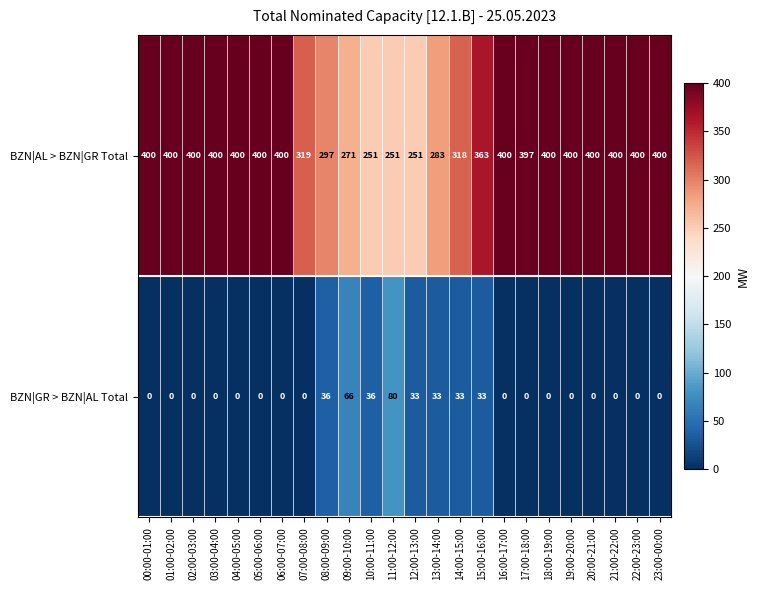

Which series changed the most between 17:00-18:00 and 22:00-23:00?

BZN|AL > BZN|GR Total